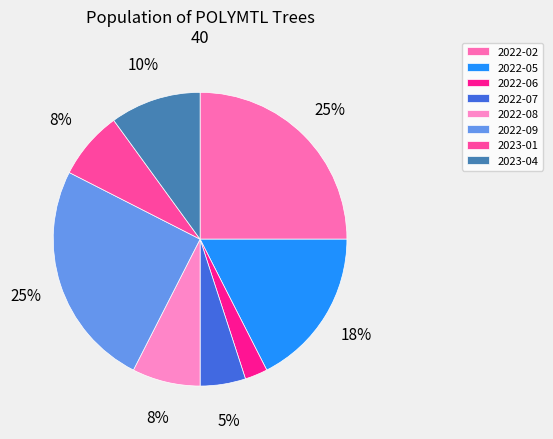

To the nearest percent, what is the average slice percentage?

12%